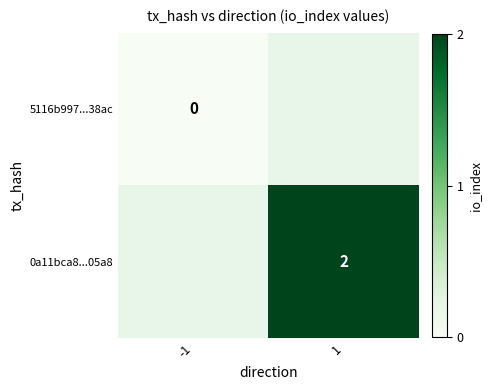

Is the value of 5116b997...38ac at -1 greater than the value of 0a11bca8...05a8 at 1?

No